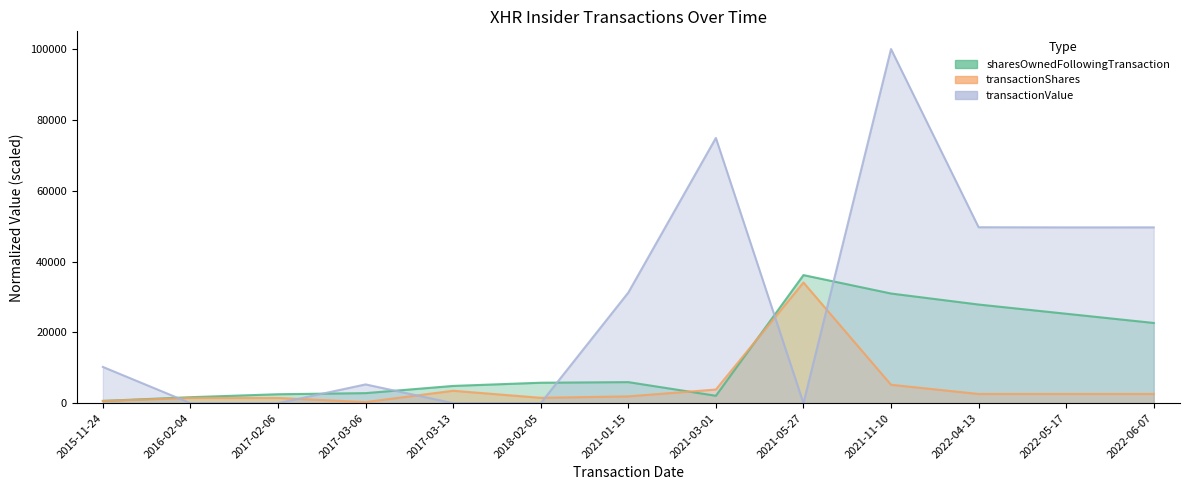

What is the sum of the transactionShares values at 2022-06-07 and 2021-03-01?

6449.9